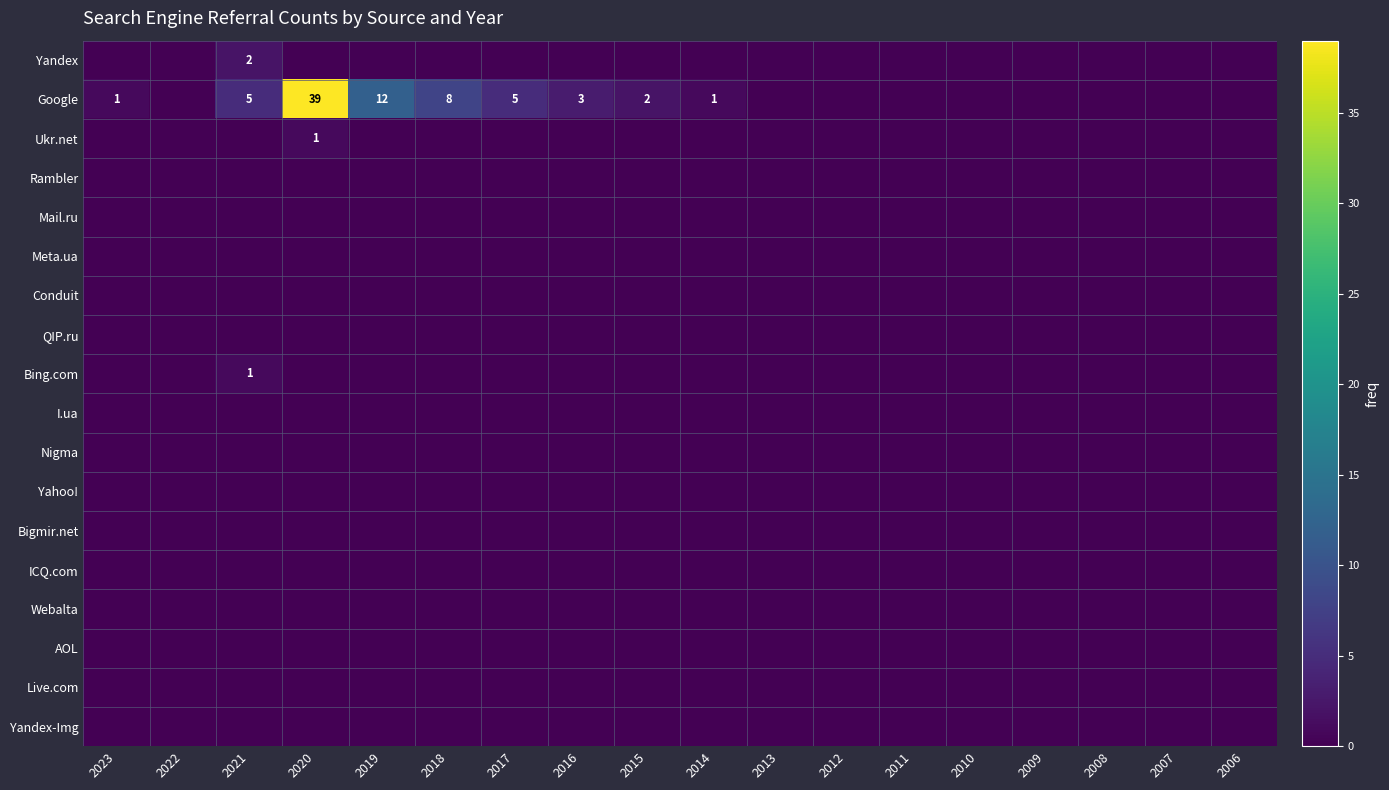

Is the value of Bigmir.net at 2008 greater than the value of Meta.ua at 2007?

No